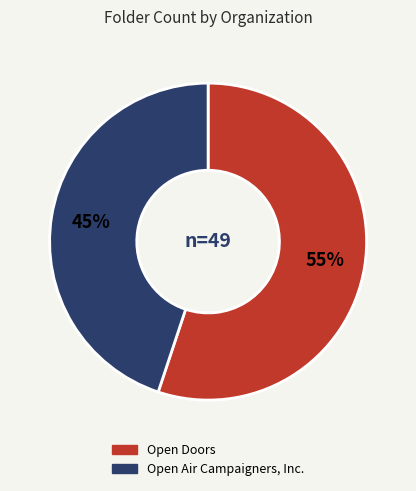

To the nearest percent, what percentage of the pie is Open Air Campaigners, Inc.?

45%